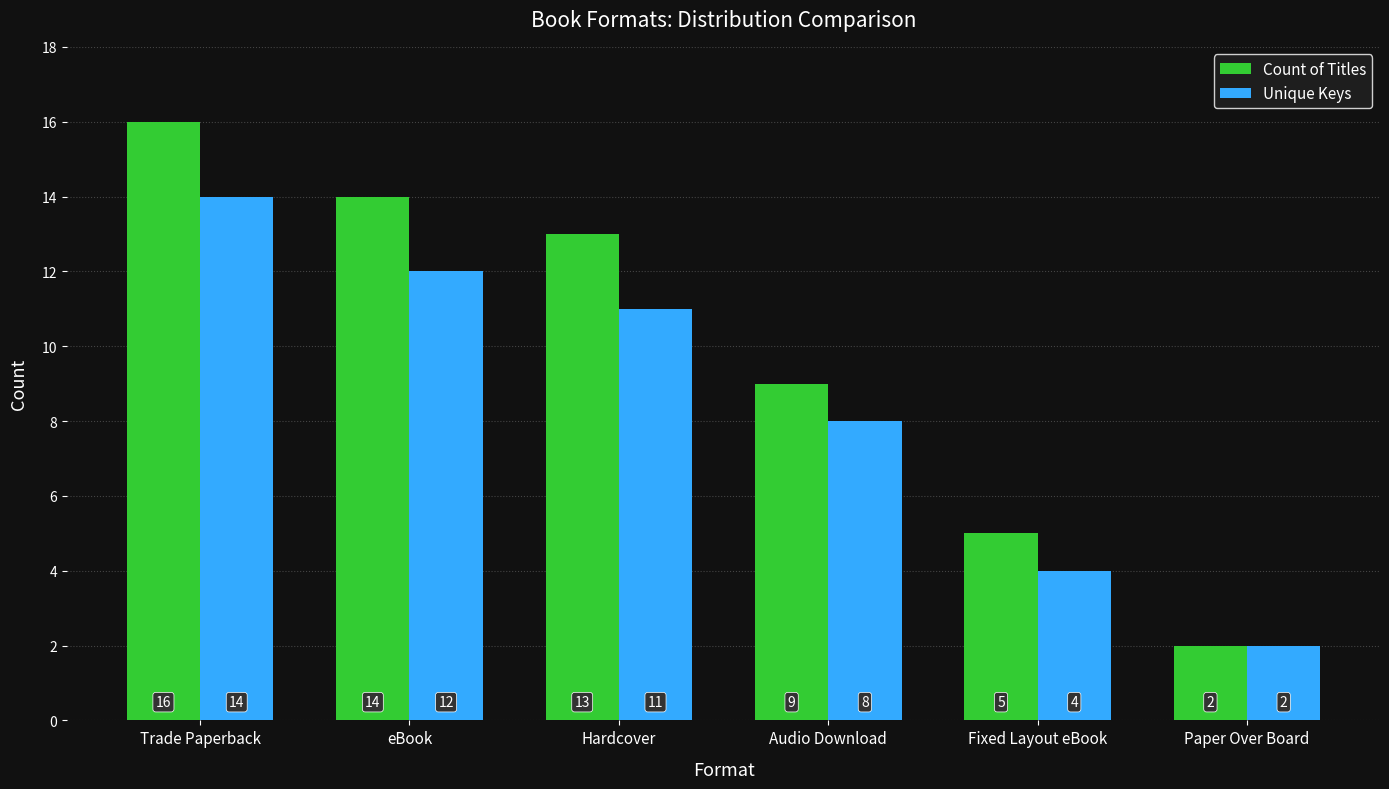

What is the spread (max minus min) of values at Fixed Layout eBook?

1